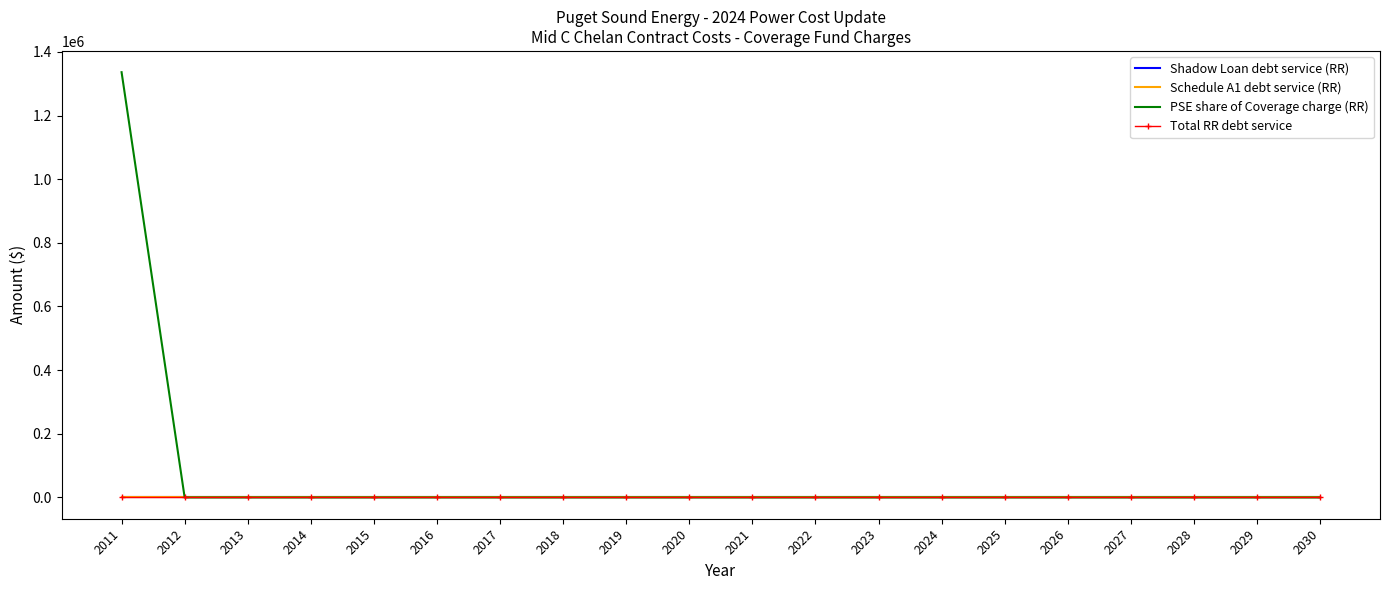

Reading left to right, what are all the values shown in this chart?

Shadow Loan debt service (RR): 0.0	0.0	0.0	0.0	0.0	0.0	0.0	0.0	0.0	0.0	0.0	0.0	0.0	0.0	0.0	0.0	0.0	0.0	0.0	0.0
Schedule A1 debt service (RR): 0.0	0.0	0.0	0.0	0.0	0.0	0.0	0.0	0.0	0.0	0.0	0.0	0.0	0.0	0.0	0.0	0.0	0.0	0.0	0.0
PSE share of Coverage charge (RR): 1336148.4	0.0	0.0	0.0	0.0	0.0	0.0	0.0	0.0	0.0	0.0	0.0	0.0	0.0	0.0	0.0	0.0	0.0	0.0	0.0
Total RR debt service: 0.0	0.0	0.0	0.0	0.0	0.0	0.0	0.0	0.0	0.0	0.0	0.0	0.0	0.0	0.0	0.0	0.0	0.0	0.0	0.0